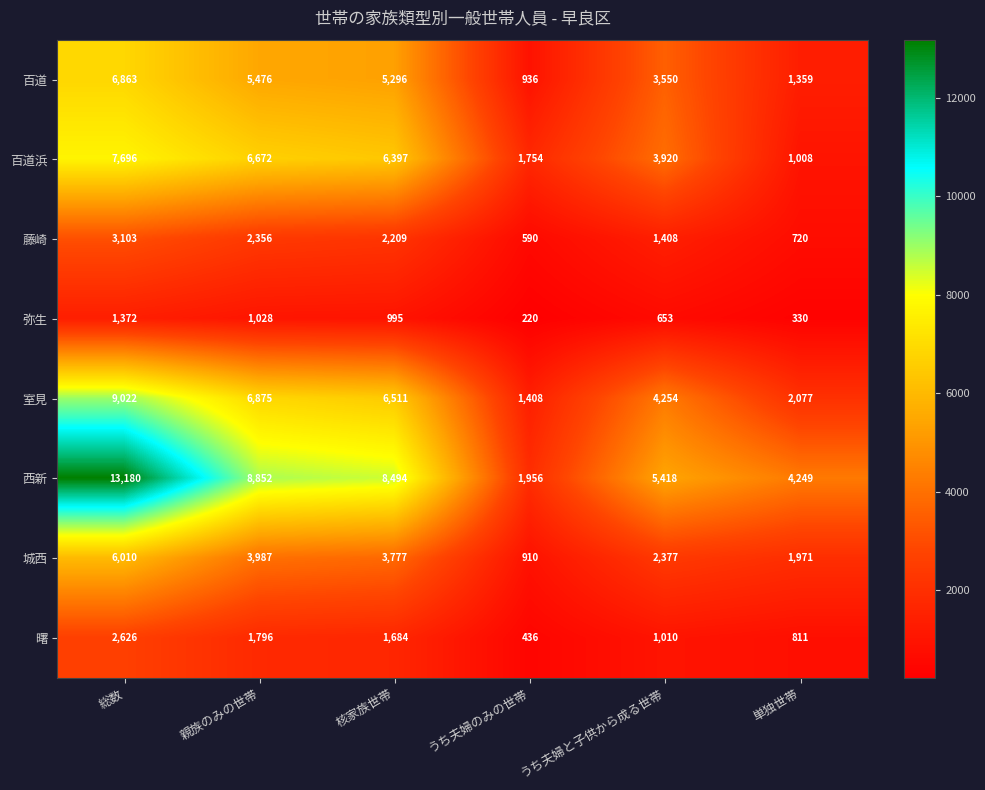

At うち夫婦のみの世帯, list the series in order from largest to smallest.

西新, 百道浜, 室見, 百道, 城西, 藤崎, 曙, 弥生